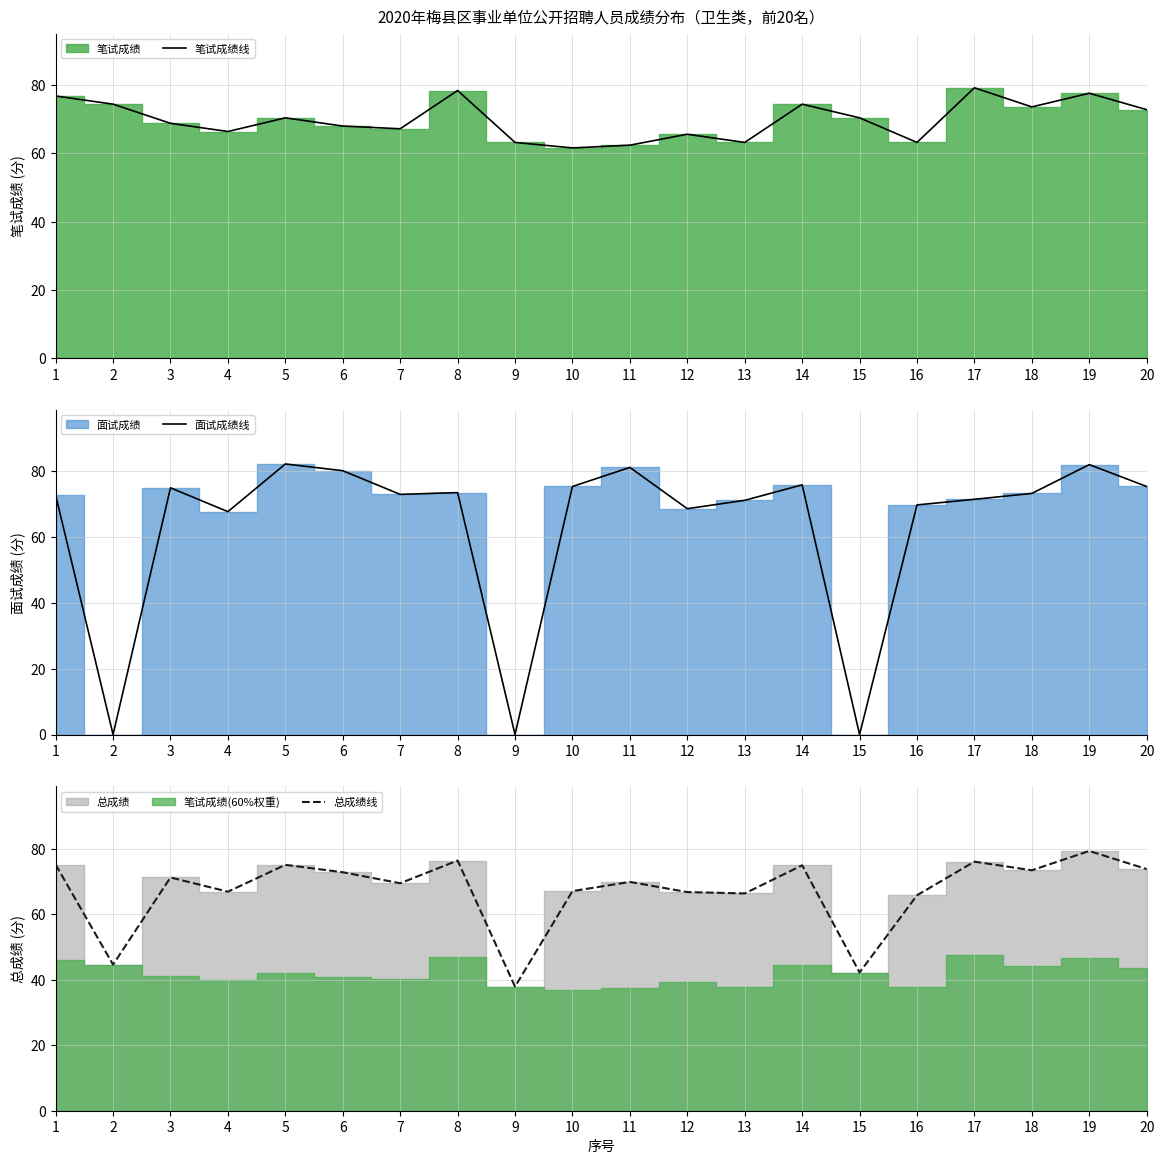

What is the value of the 面试成绩线 point at the 10th from the left?

75.4